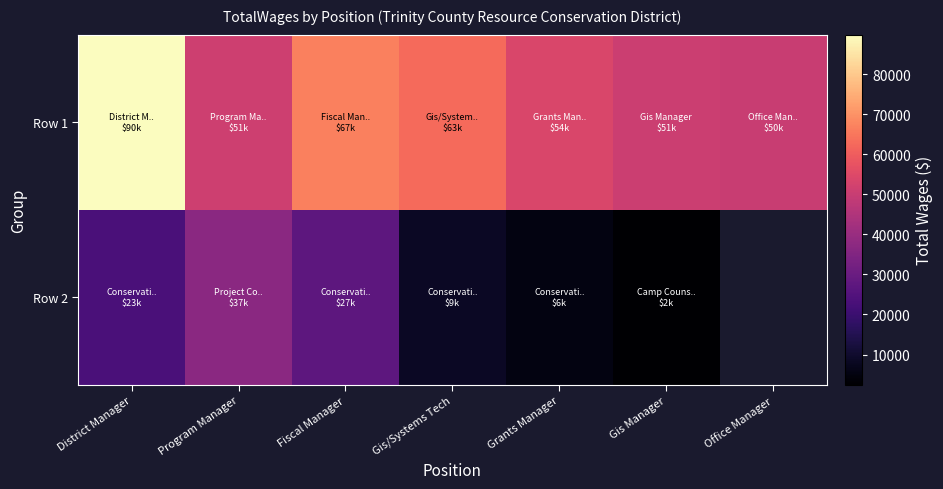

What value does the Row 1 series have at Program Manager?

51153.0